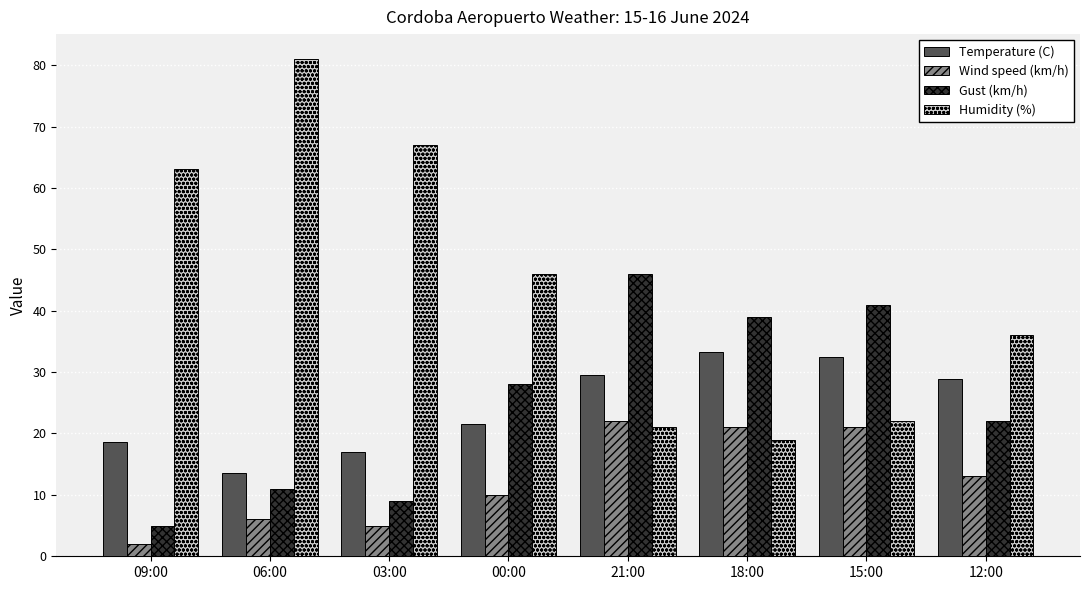

What is the difference between the Temperature (C) values at 03:00 and 21:00?

12.5